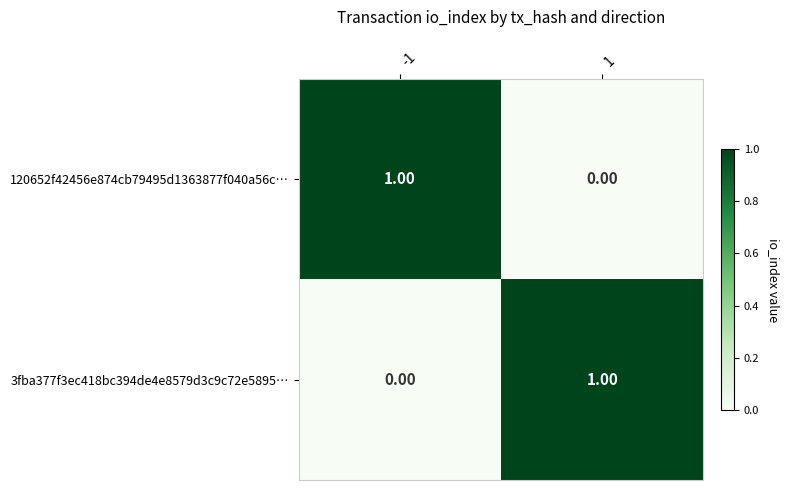

At 1, list the series in order from largest to smallest.

3fba377f3ec418bc394de4e8579d3c9c72e5895…, 120652f42456e874cb79495d1363877f040a56c…